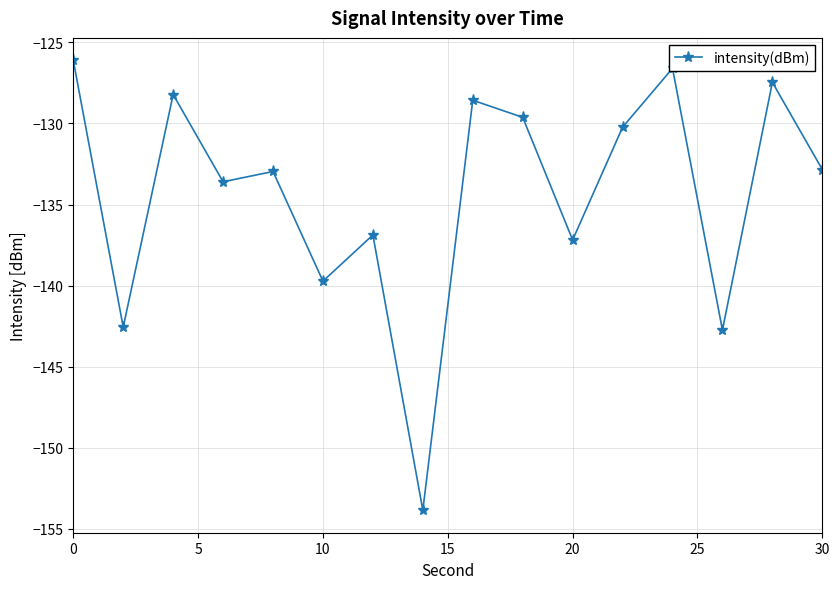

Does the chart display data point markers on the line(s)?

Yes